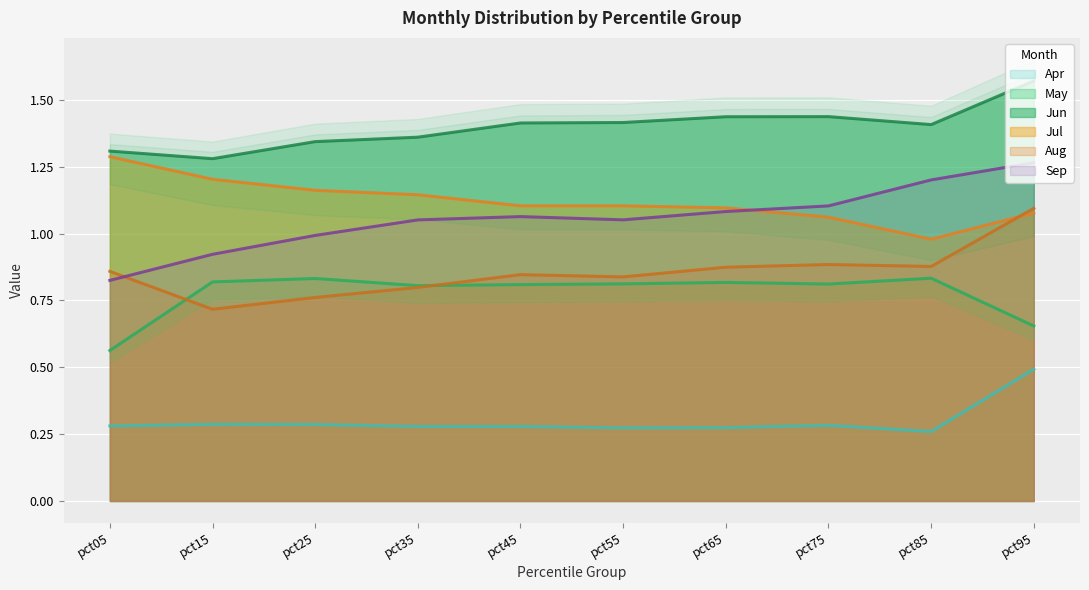

How many lines are shown in the chart?

6